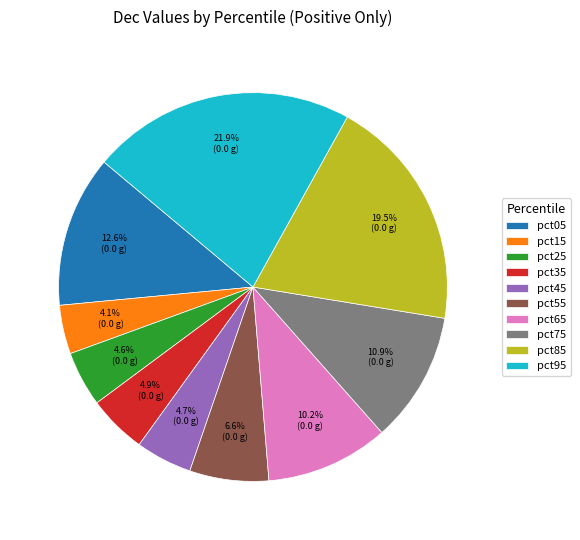

Do pct95 and pct35 together represent more than half of the pie?

No